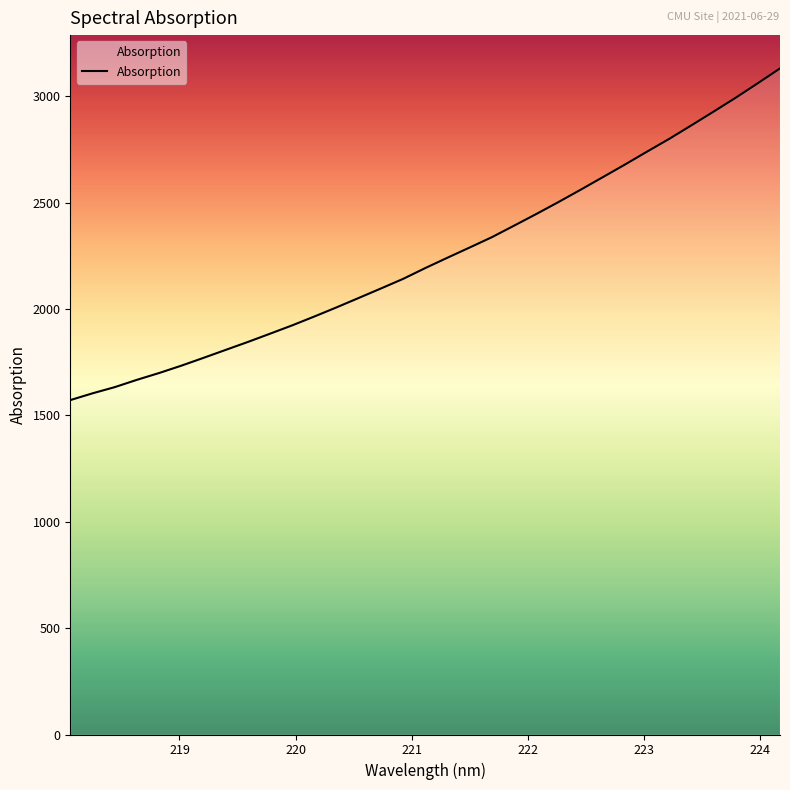

What is the greatest value displayed?

3131.2